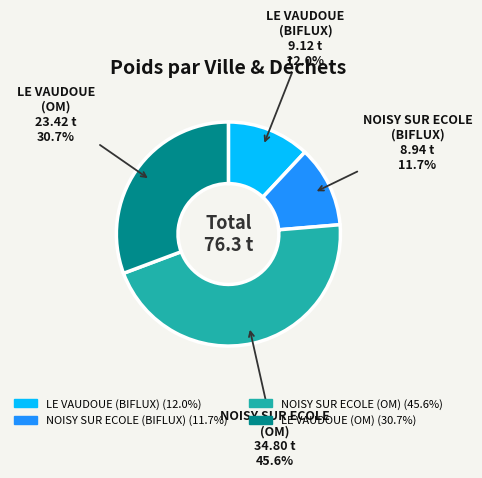

How many segments does this pie chart have?

4